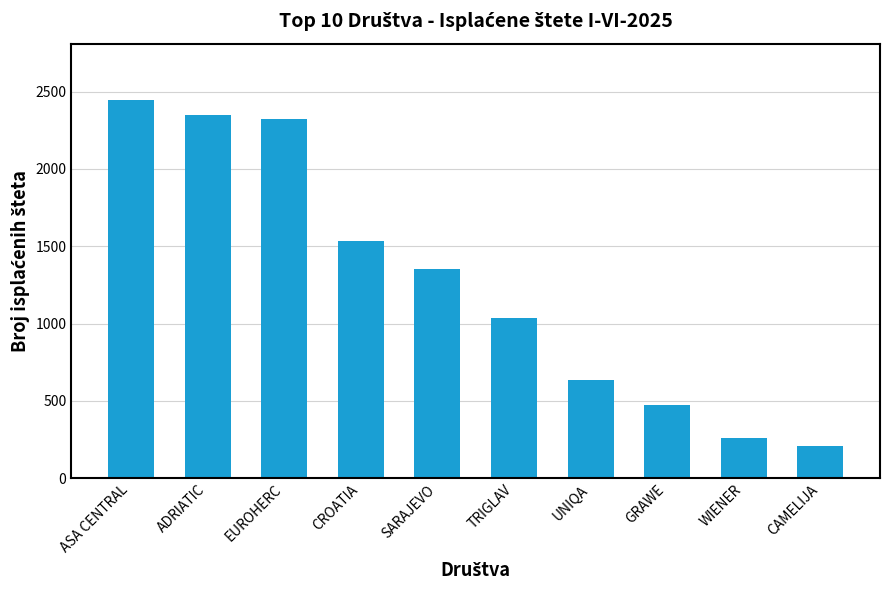

What is the minimum value shown in the chart?

207